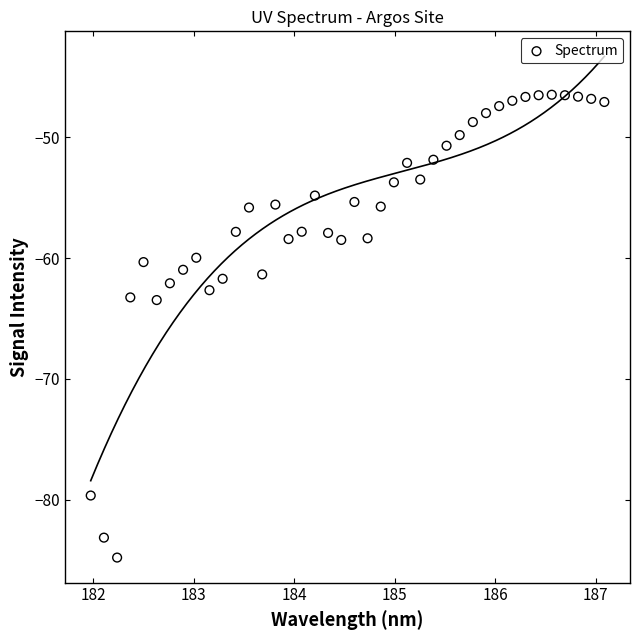

What is the range of Y values (max minus min)?

38.3